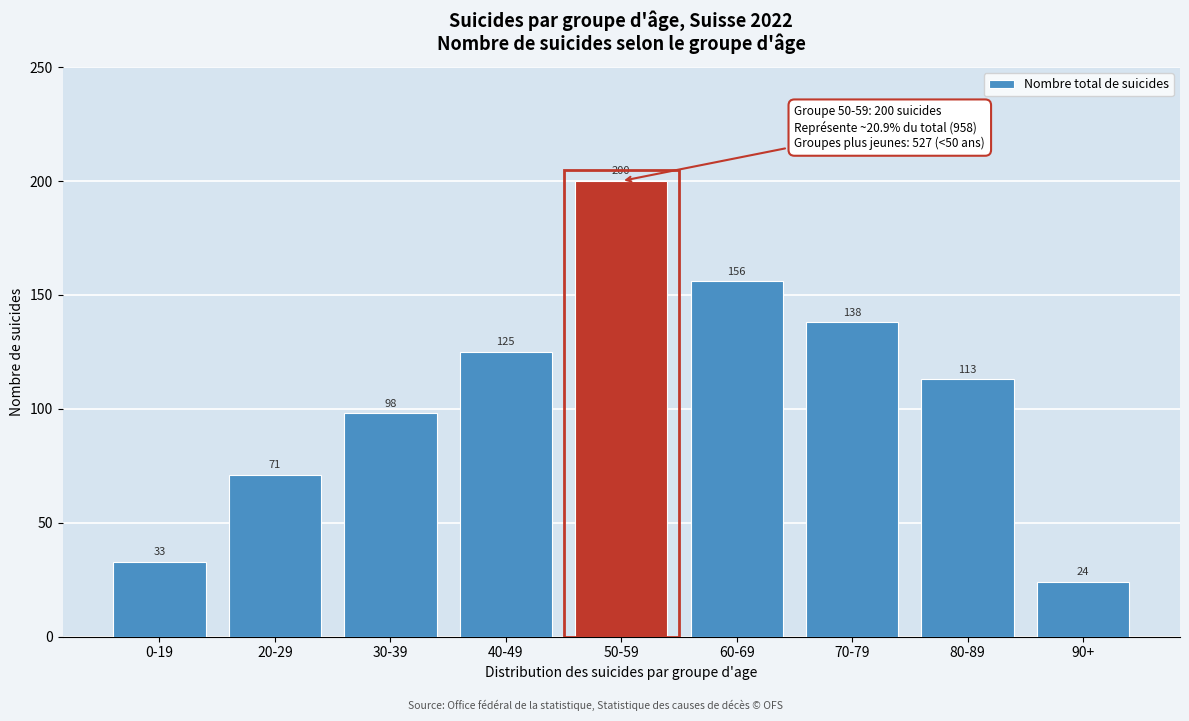

Reading right to left, list all the values displayed in this chart.

90+=24	80-89=113	70-79=138	60-69=156	50-59=200	40-49=125	30-39=98	20-29=71	0-19=33